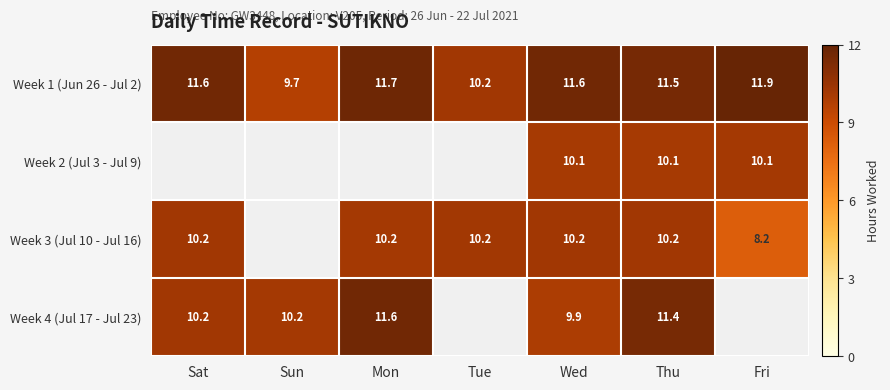

Which series changed the most between Wed and Thu?

Week 4 (Jul 17 - Jul 23)